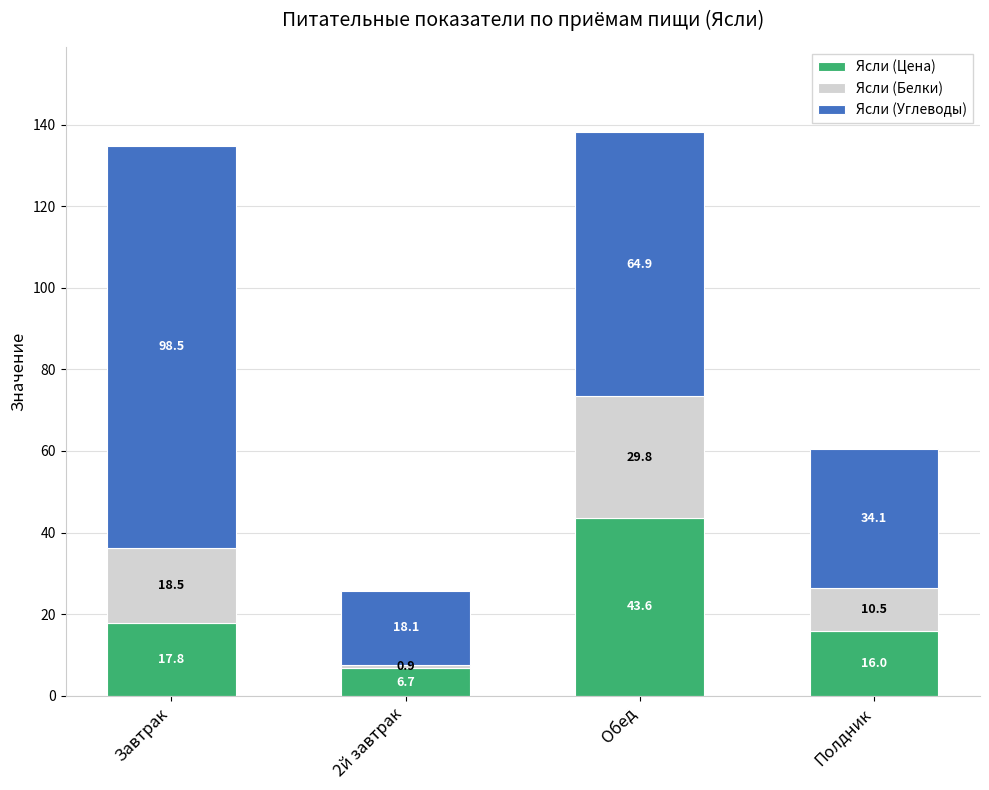

Reading right to left, what are the values for Ясли (Цена)?

Полдник=16.0	Обед=43.6	2й завтрак=6.7	Завтрак=17.8